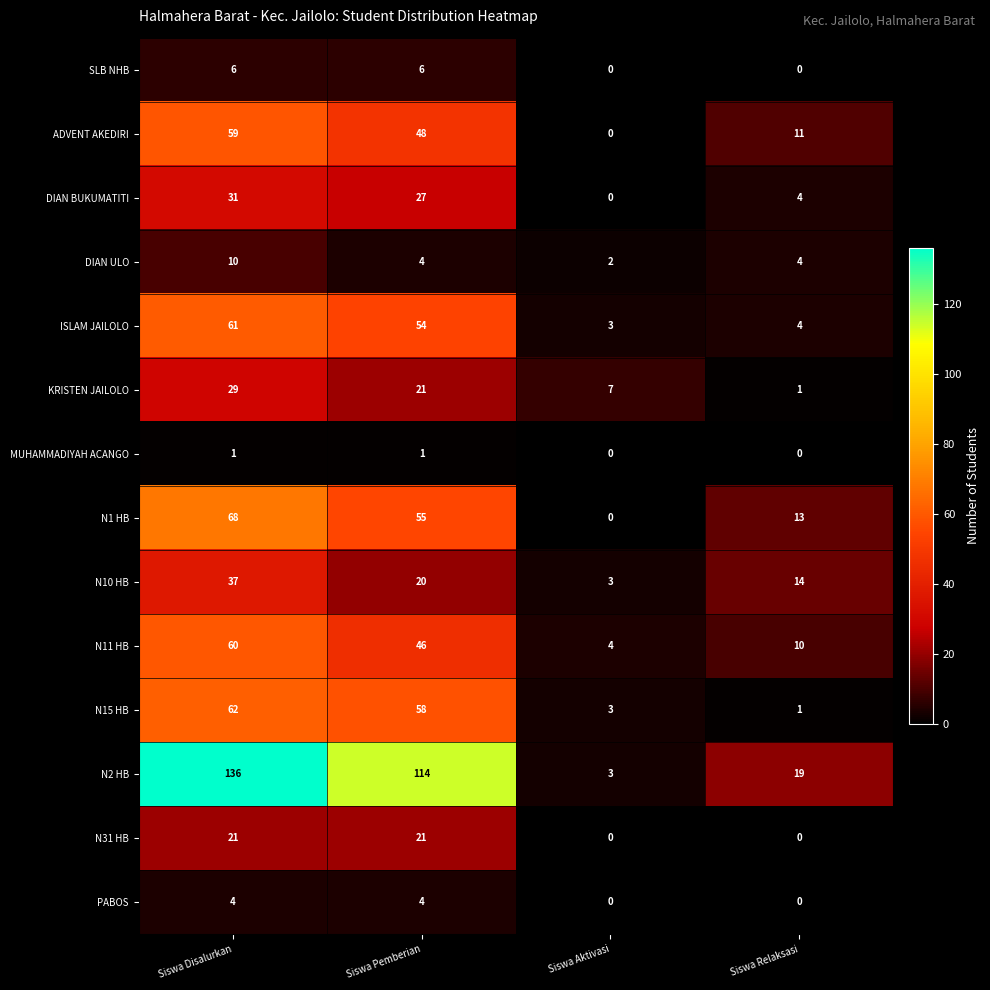

What is the total value across all series at Siswa Relaksasi?

81